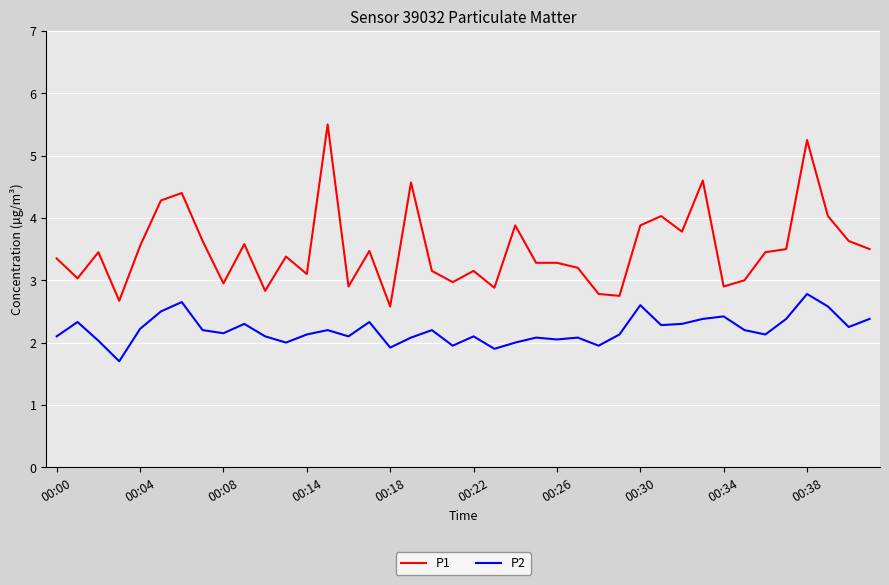

What is the lowest value of the P1 series?

2.6